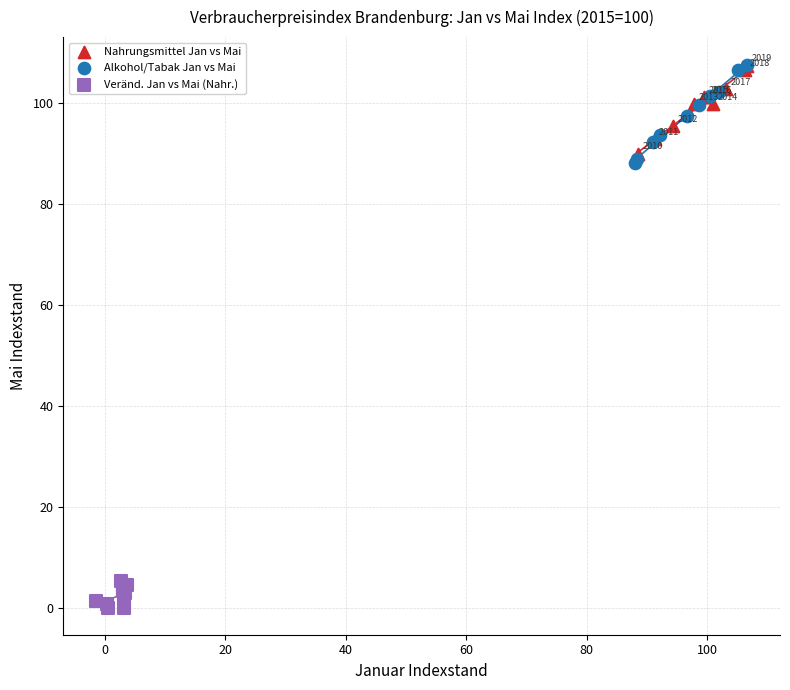

What are all the series names shown in the legend?

Nahrungsmittel Jan vs Mai, Alkohol/Tabak Jan vs Mai, Veränd. Jan vs Mai (Nahr.)